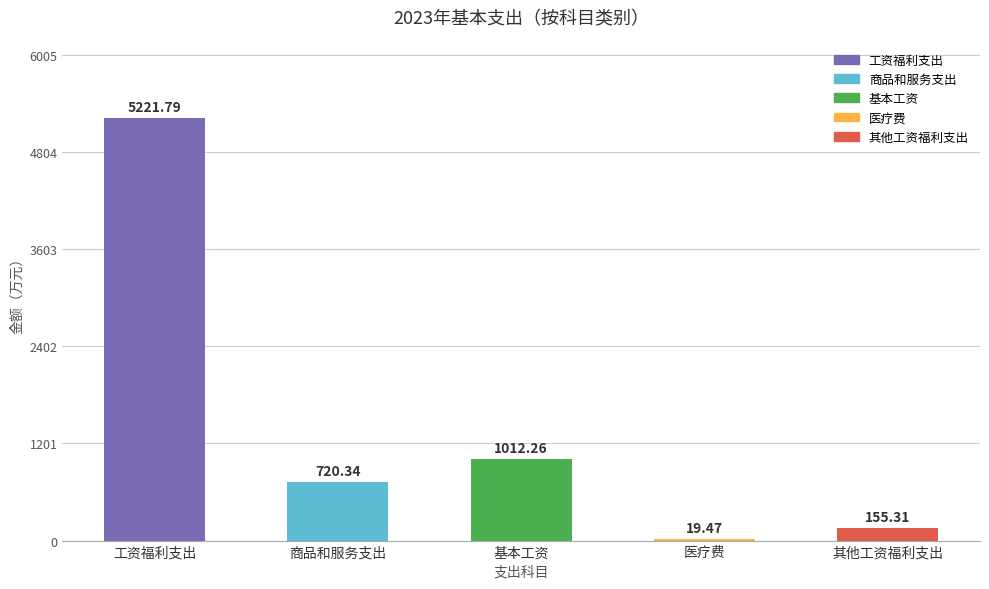

What is the difference between the values at 商品和服务支出 and 基本工资?

291.9